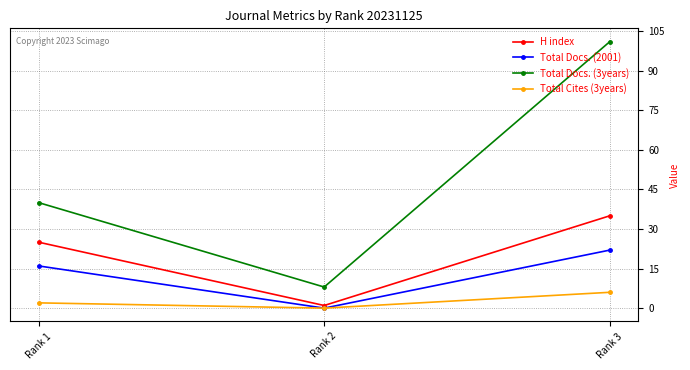

What are all the series names shown in the legend?

H index, Total Docs. (2001), Total Docs. (3years), Total Cites (3years)